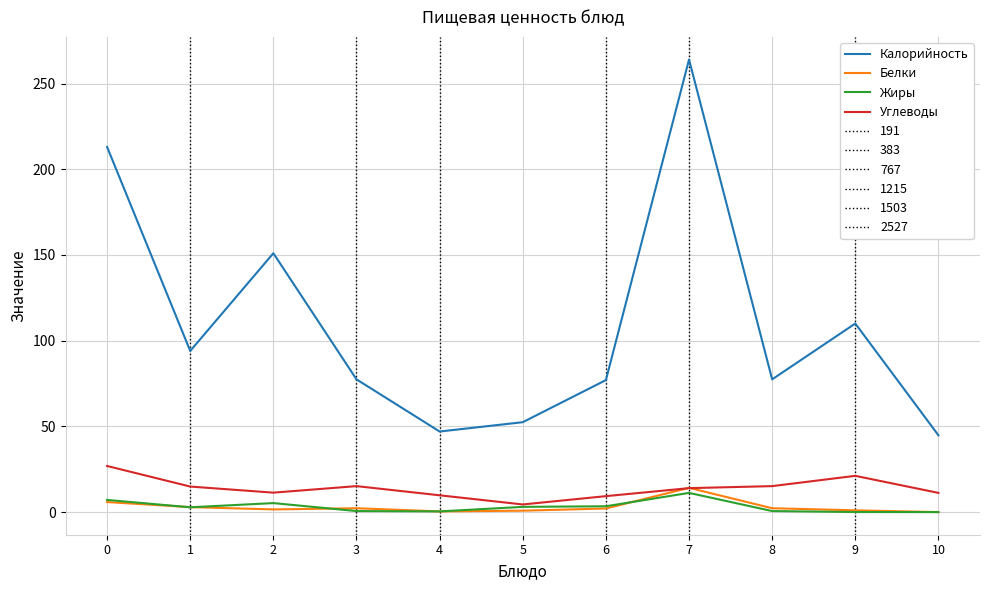

At how many categories does at least one series exceed 6?

11